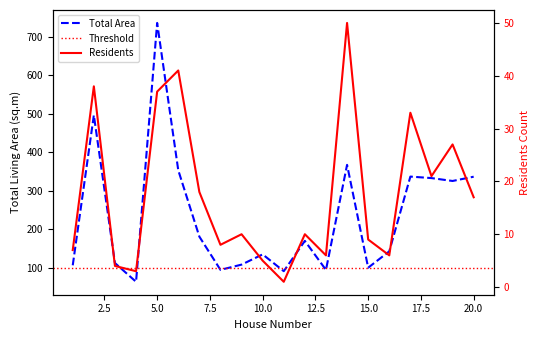

What is the sum of all Total Area values?

4684.4